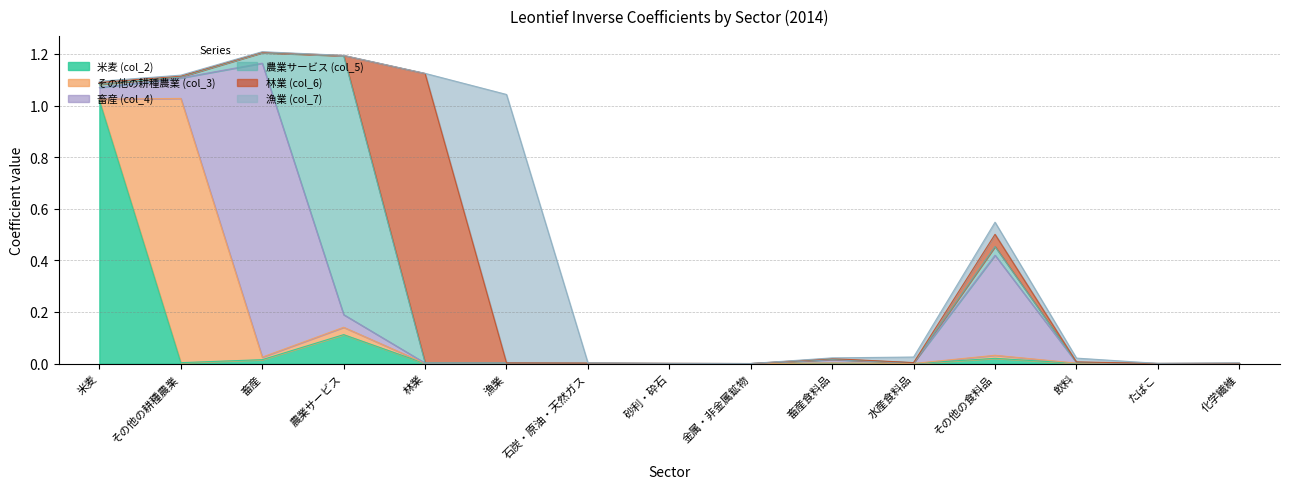

What is the label of the 12th point from the right?

農業サービス